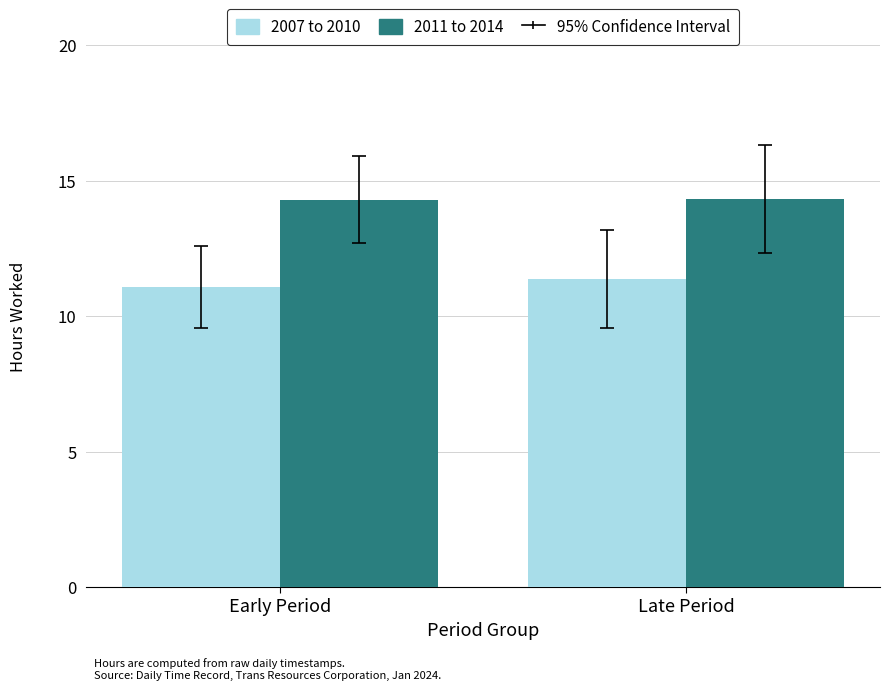

Rank the series by their average value, from lowest to highest.

2007 to 2010, 2011 to 2014